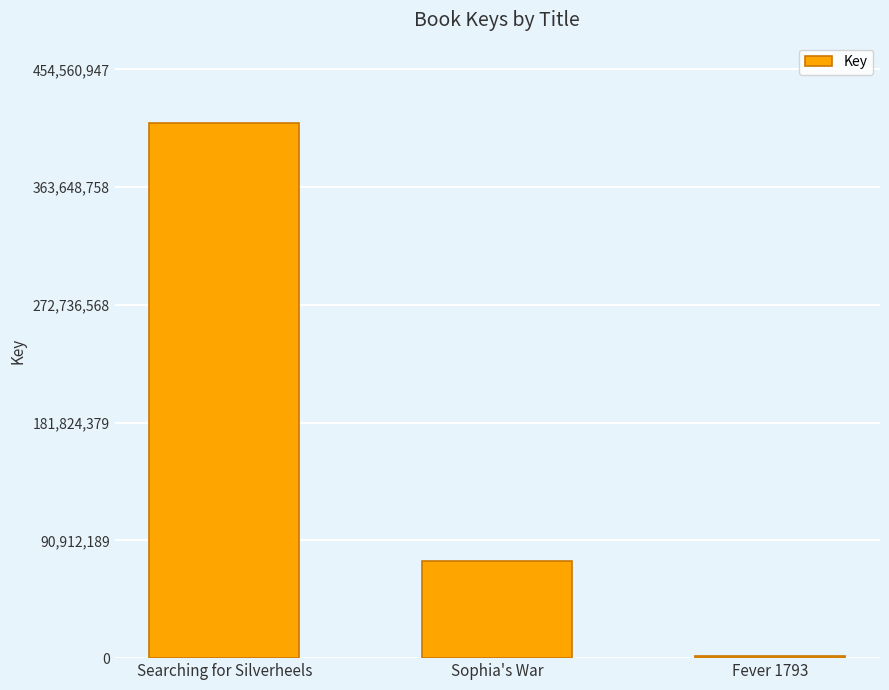

What is the approximate value at Fever 1793, to the nearest 10?

1791910